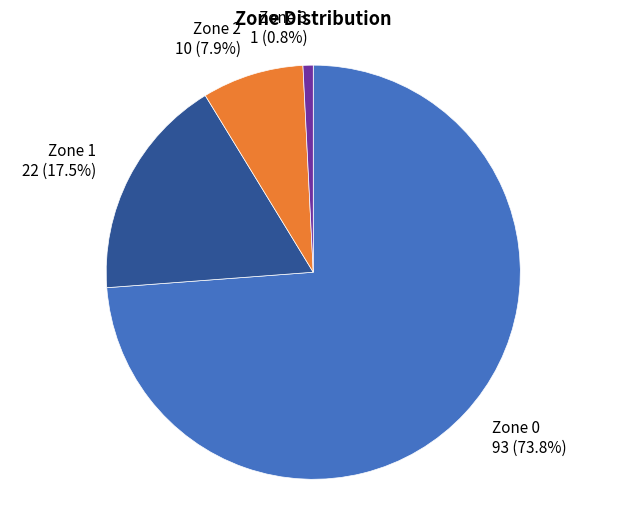

Do Zone 3 and Zone 0 together represent more than half of the pie?

Yes